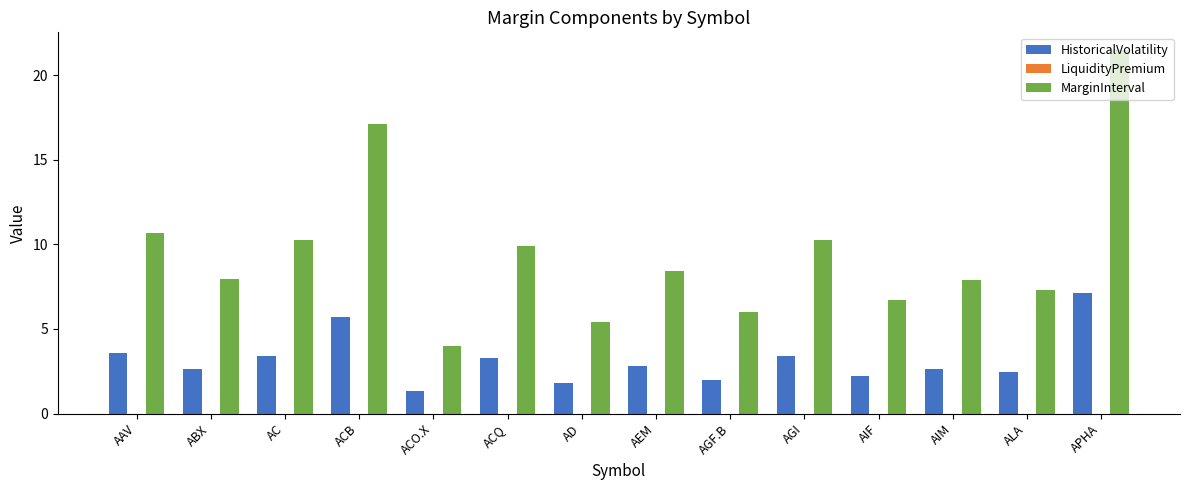

What is the approximate value of MarginInterval at AIM?

7.9